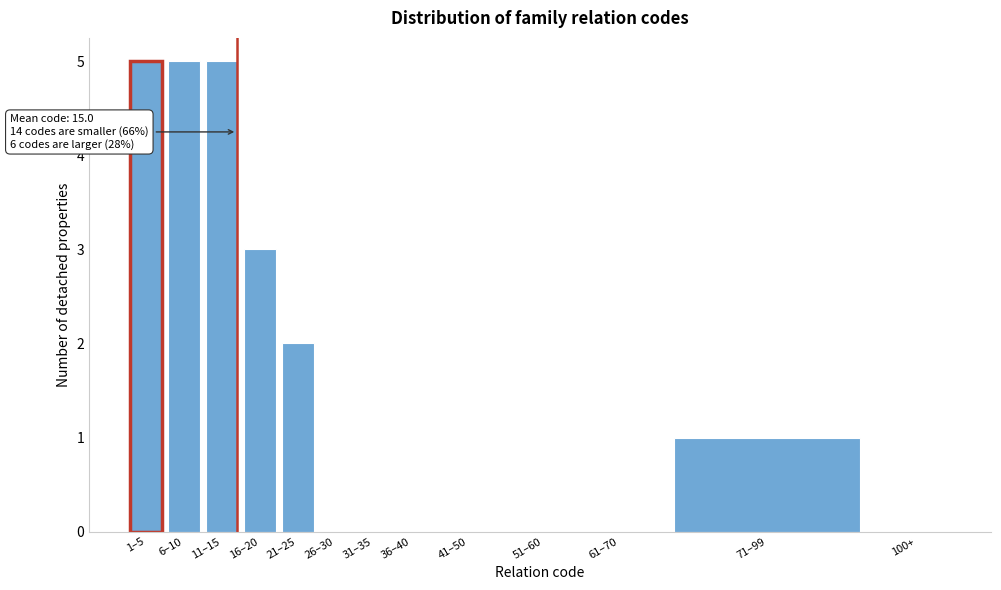

Reading left to right, extract all data points from this chart.

1–5=5	6–10=5	11–15=5	16–20=3	21–25=2	26–30=0	31–35=0	36–40=0	41–50=0	51–60=0	61–70=0	71–99=1	100+=0